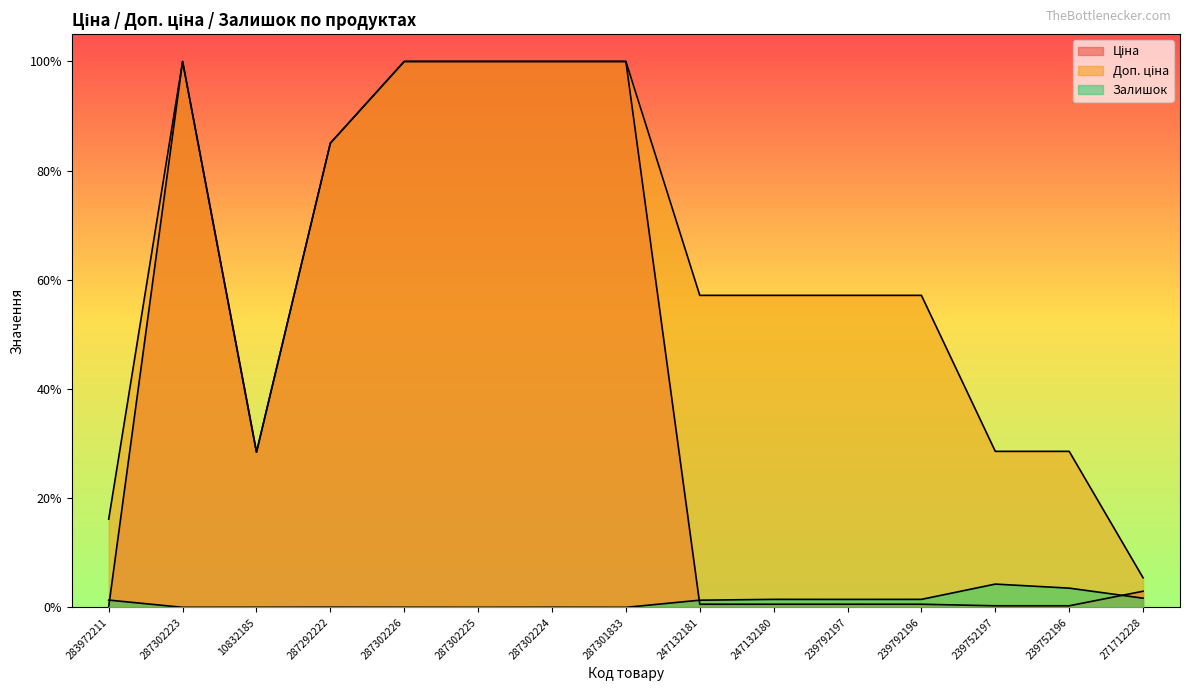

At which category does the chart reach its peak across all series?

287302223